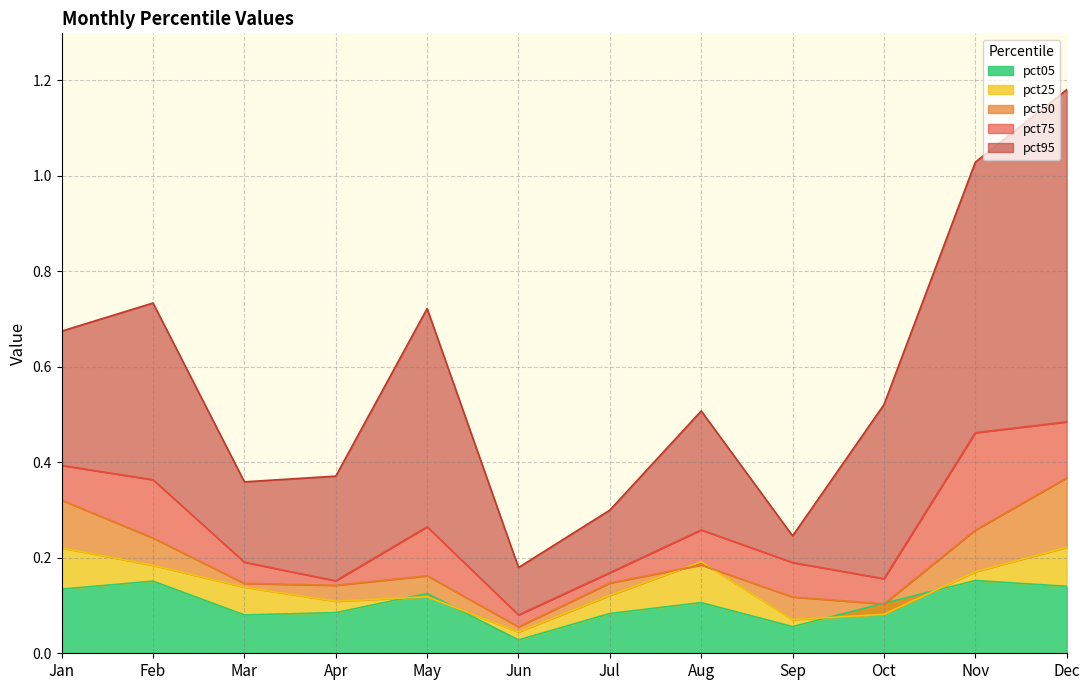

True or false: pct25 and pct50 cross at least once.

True